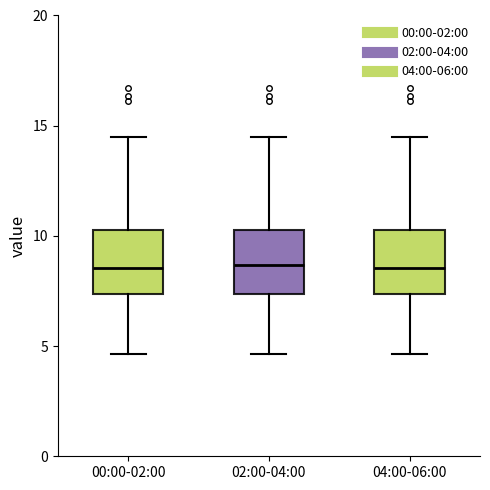

Where does the median line of the box for 02:00-04:00 sit on the y-axis? The values are not printed on the chart, so give them approximately, as read against the axis.

8.5